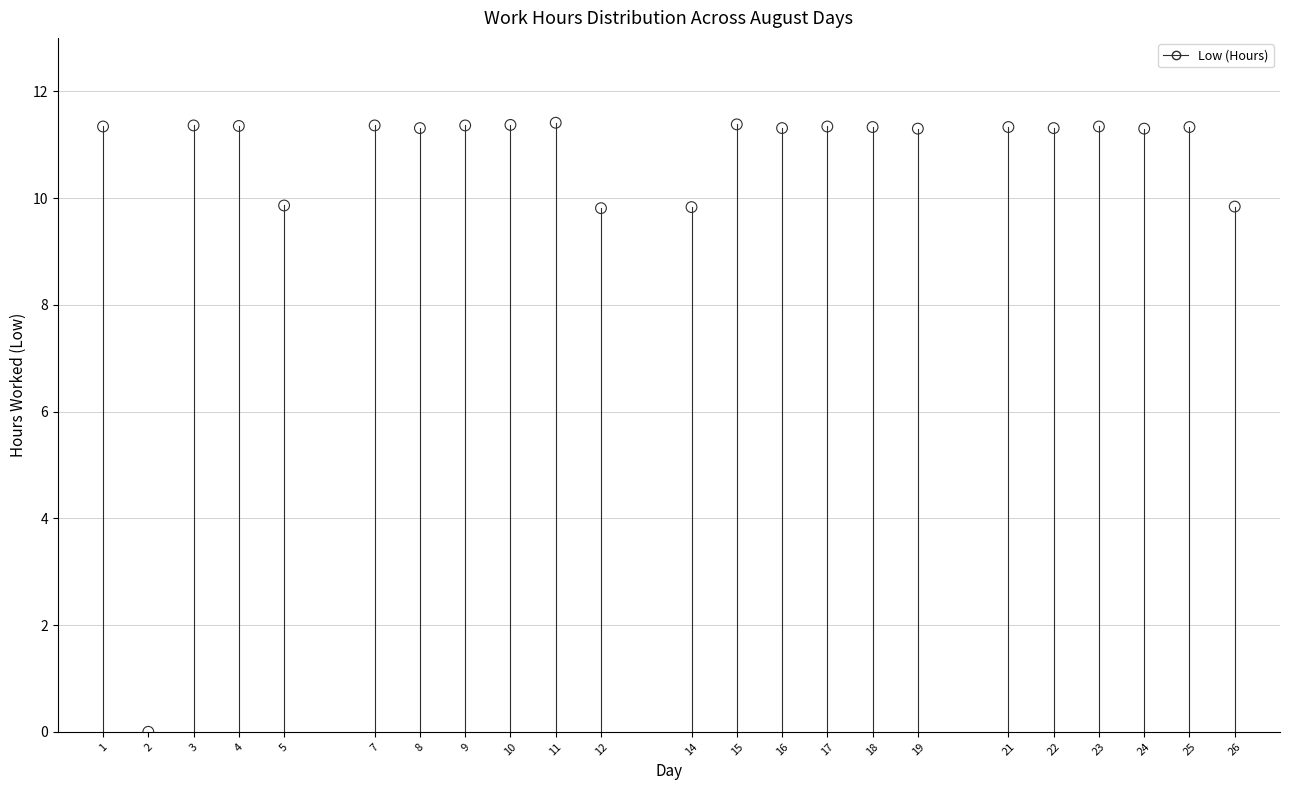

What is the range of Y values (max minus min)?

11.4